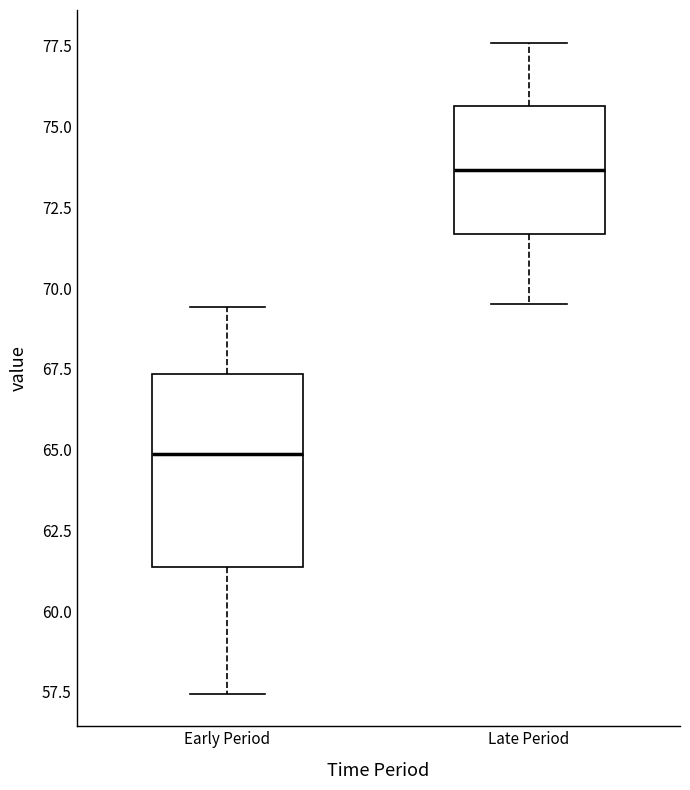

Comparing the boxes themselves (not the whiskers), which one is the tallest?

Early Period